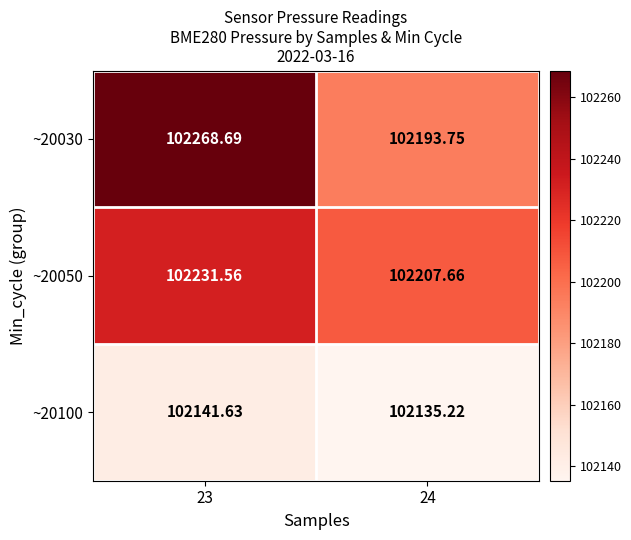

Is the value of ~20100 at 24 greater than the value of ~20030 at 24?

No